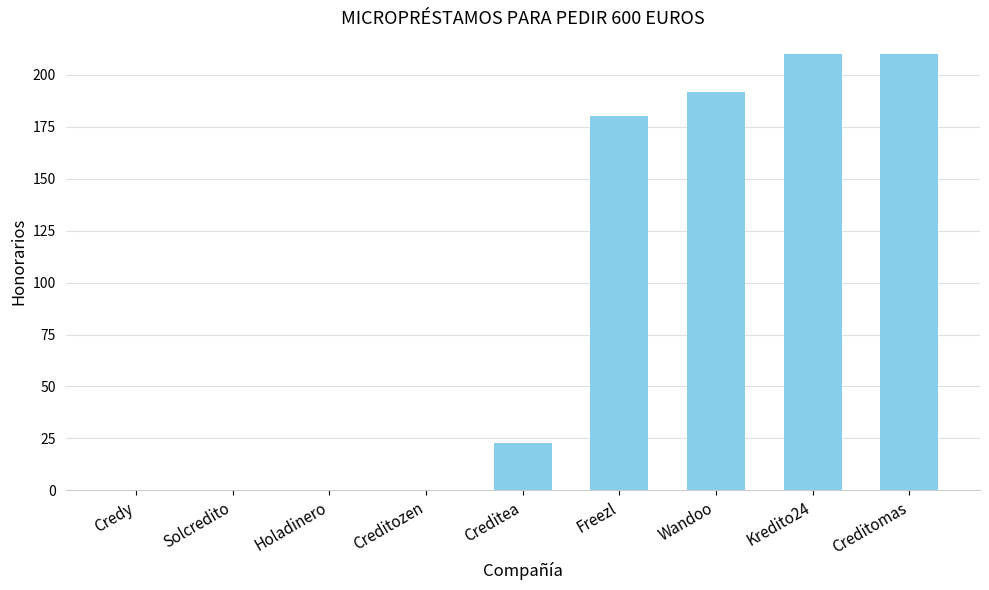

How many distinct data groups are displayed?

1